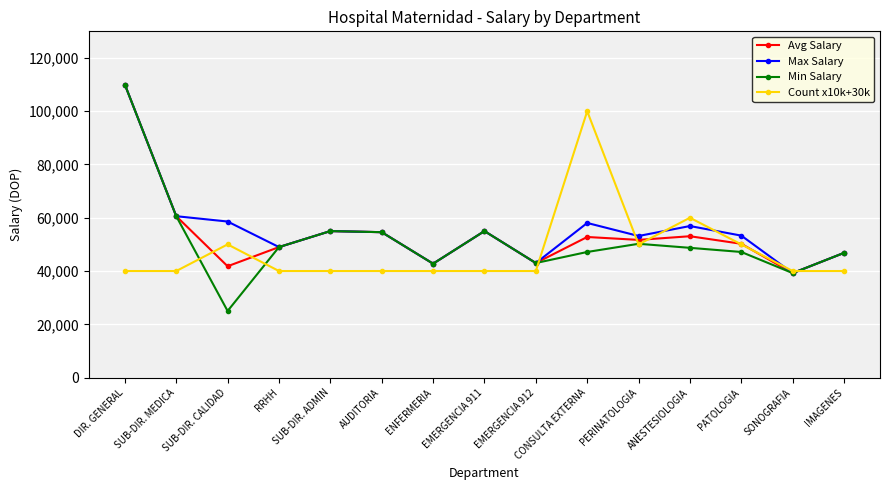

True or false: Min Salary has a value of 90936.0 at EMERGENCIA 911.

False